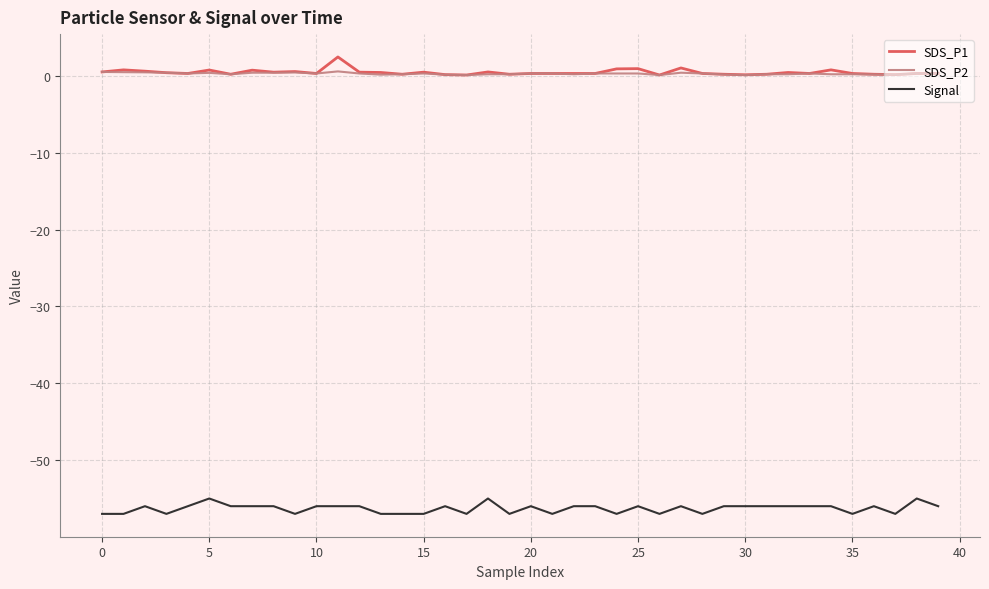

What is the highest value of the Signal series?

-55.0